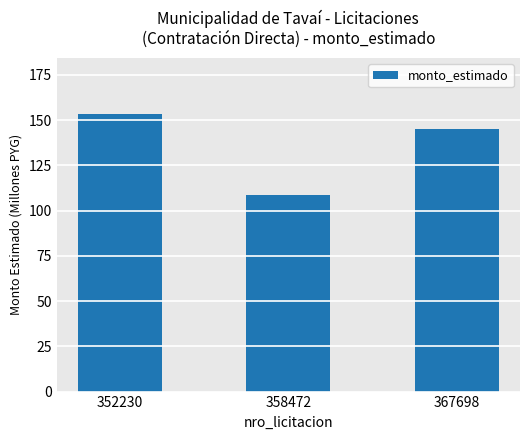

Is it true that the value at 358472 is 154.4?

False